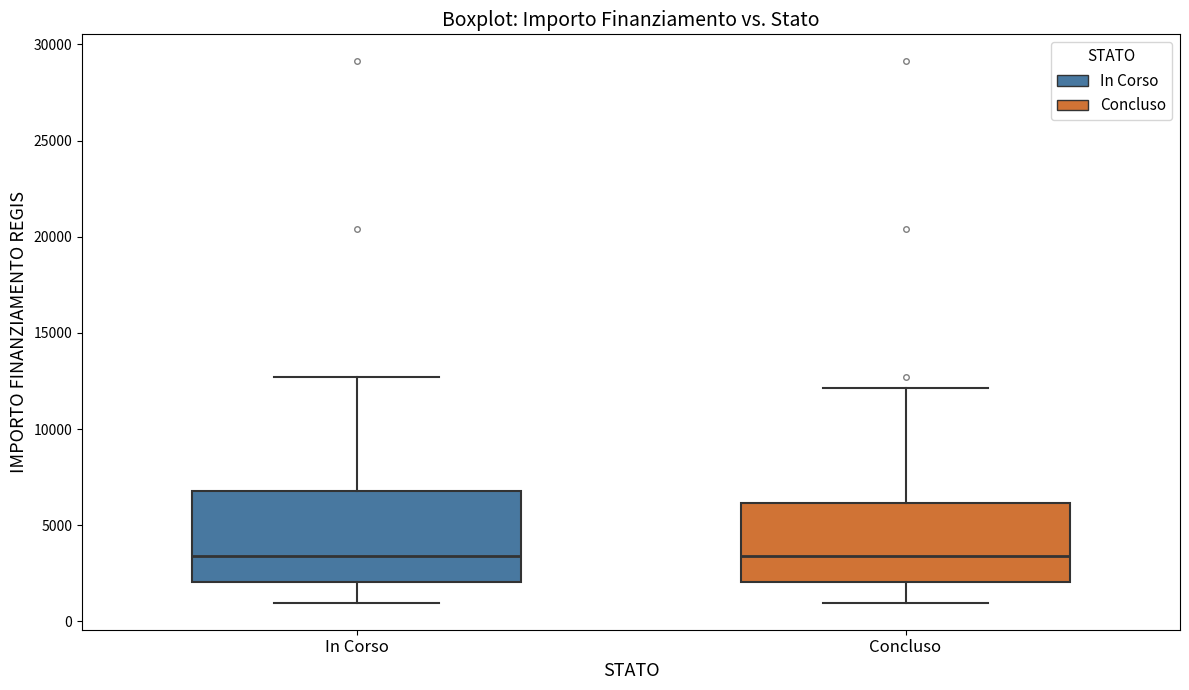

Reading left to right, read every box against the y-axis: the position of its median line, the range the box covers, and the ends of its whiskers. The values are not printed on the chart, so give them approximately, as read against the axis.

In Corso: median 3500, box 2000 to 7000, whiskers 1000 to 12500
Concluso: median 3500, box 2000 to 6000, whiskers 1000 to 12000